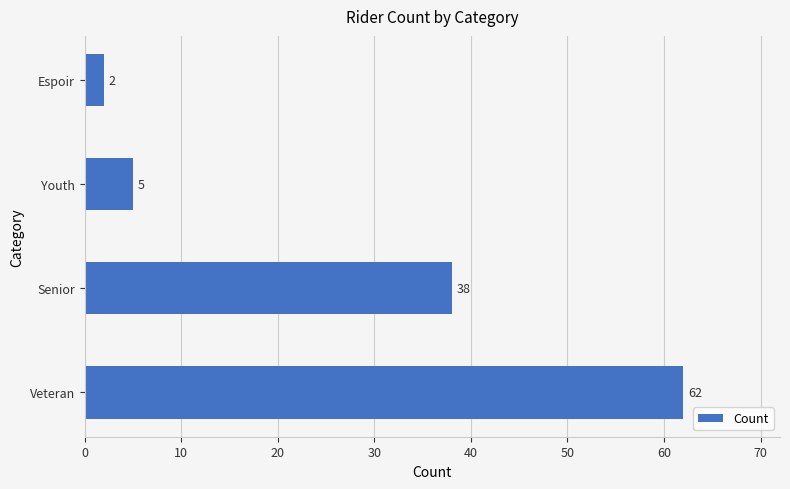

Reading top to bottom, transcribe all the data shown in this chart.

2	5	38	62